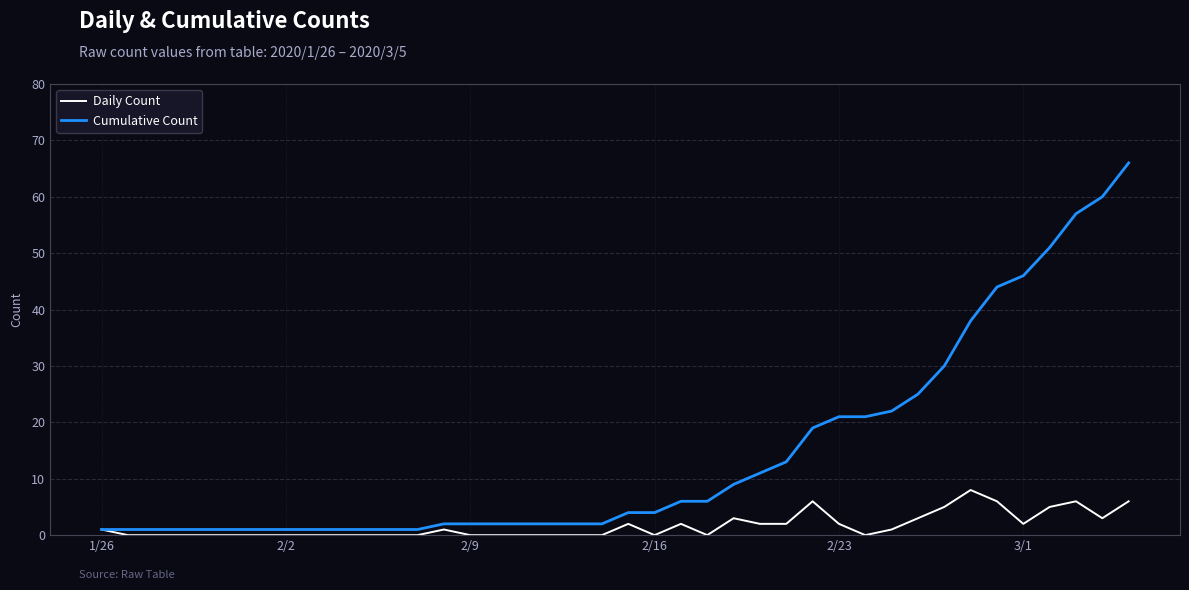

What is the highest value of the Cumulative Count series?

66